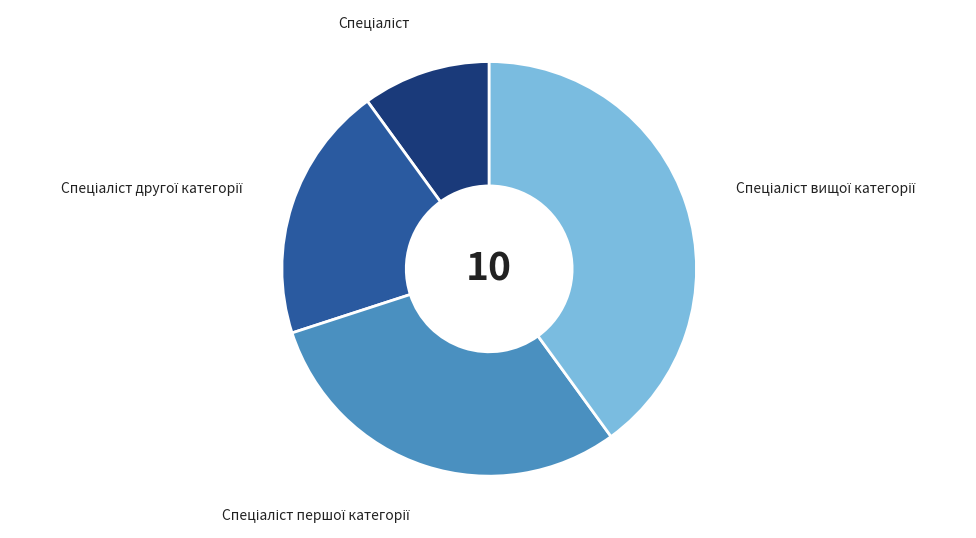

Does any single category account for the majority?

No